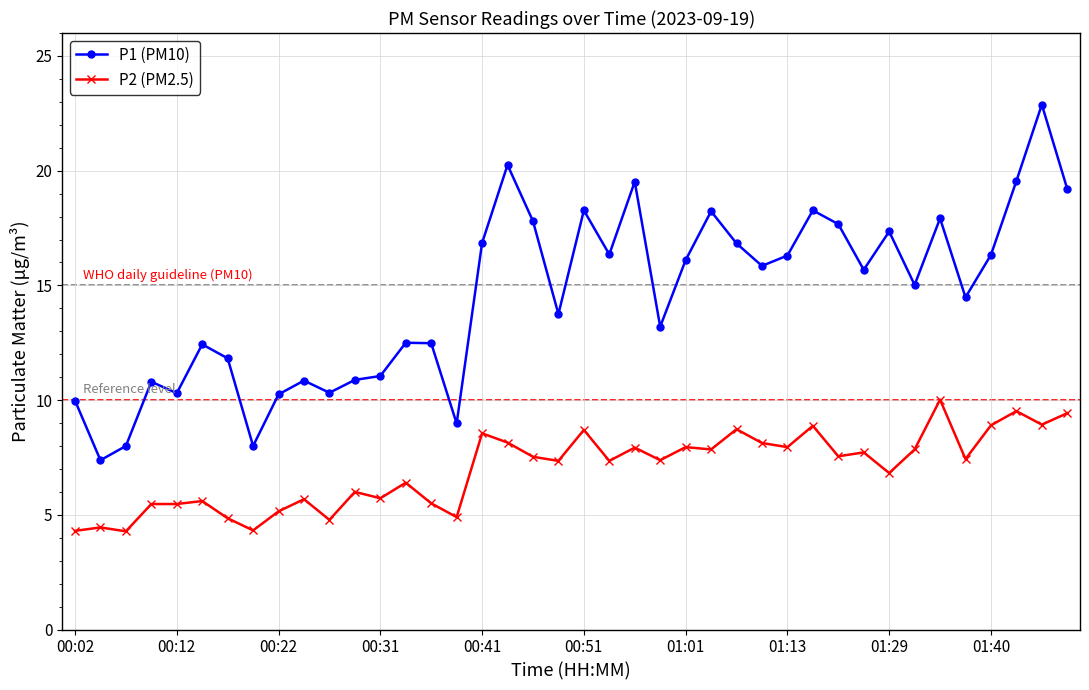

What is the value of the P2 (PM2.5) point at the 18th from the left?

8.2